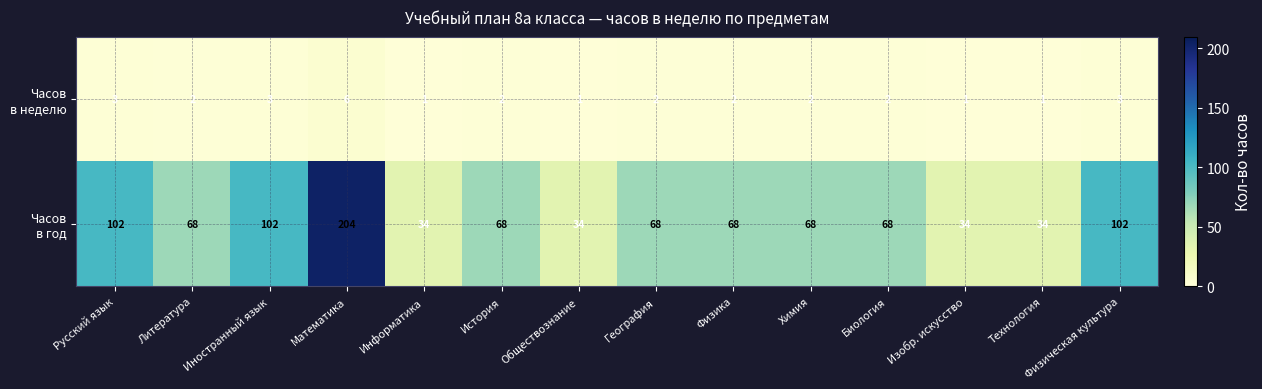

Which category has the highest value across all series?

Математика